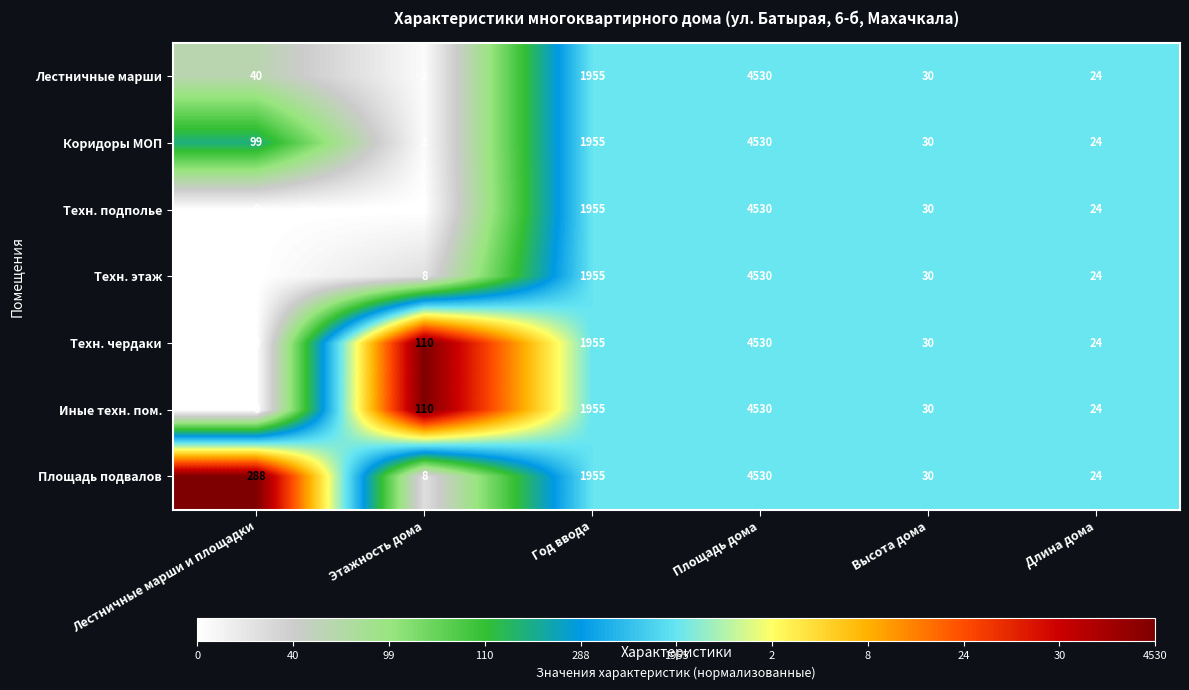

What is the greatest value displayed?

4530